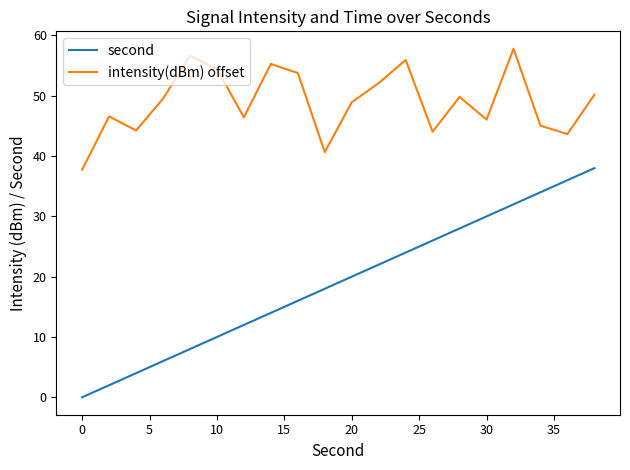

Rank the series by their average value, from highest to lowest.

intensity(dBm) offset, second